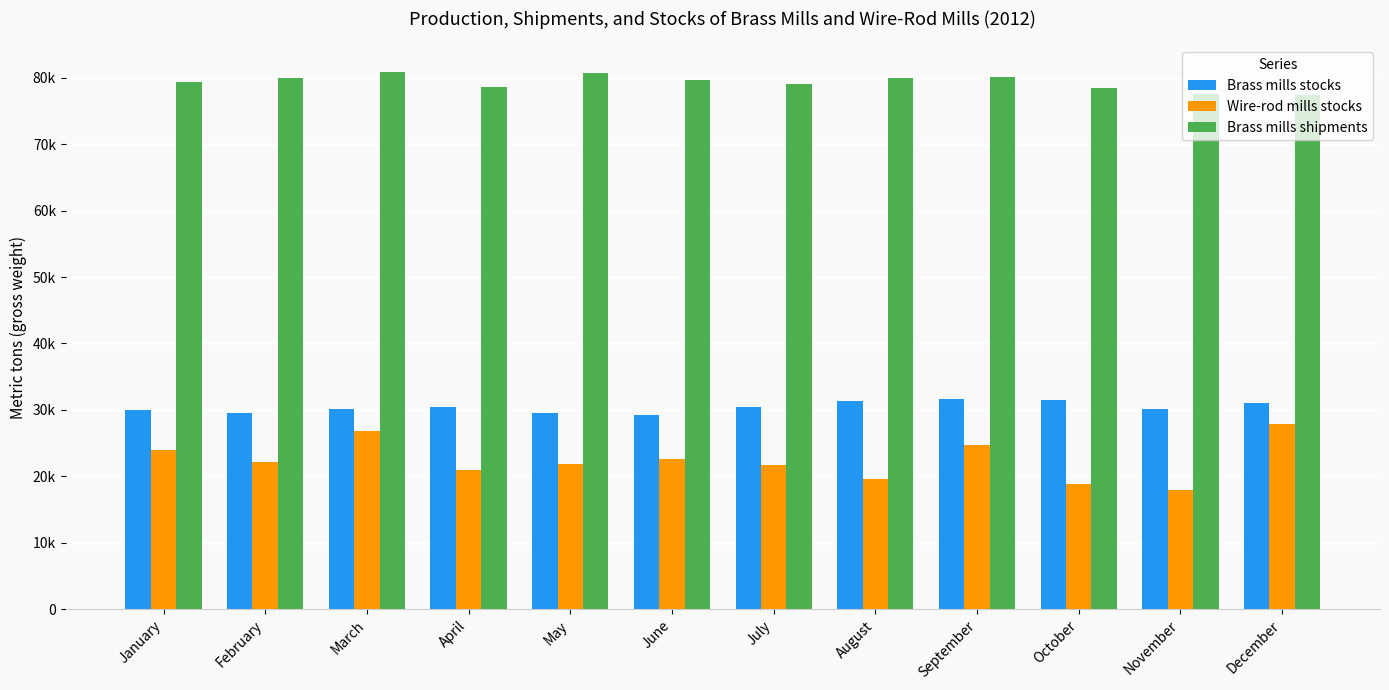

Between January and April, which series saw the biggest shift?

Wire-rod mills stocks